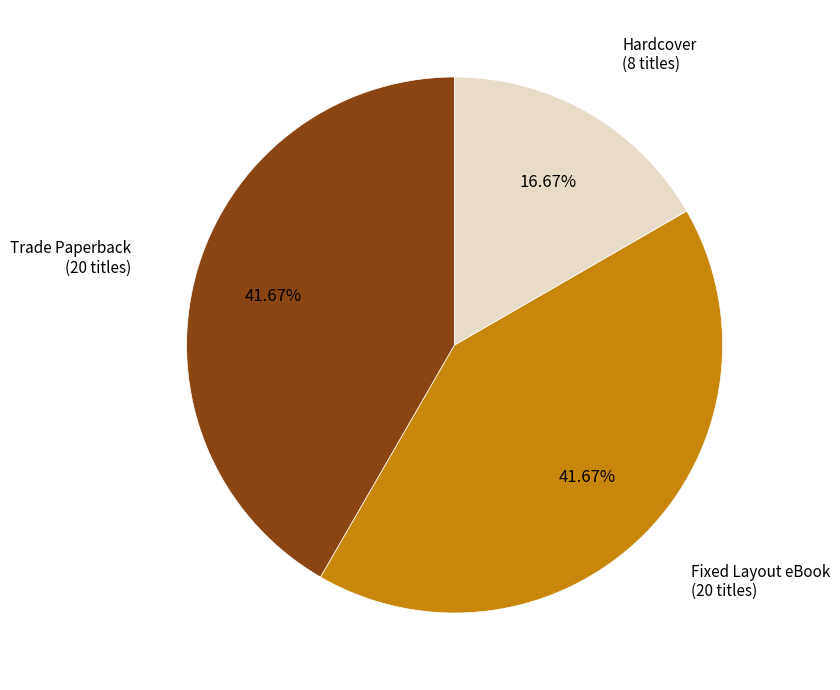

Does any single category account for the majority?

No